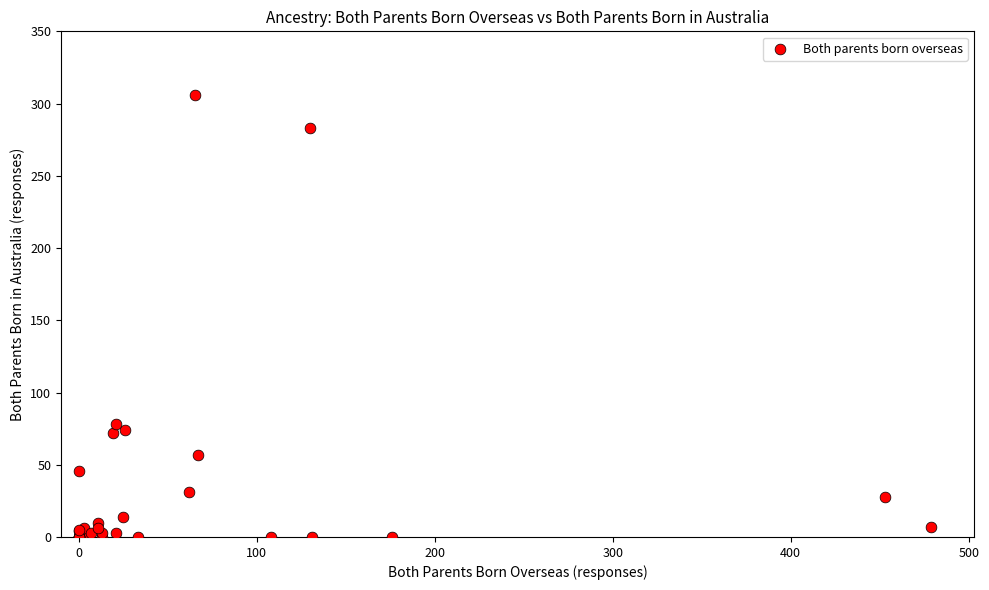

What Y value in the scatter plot is closest to 153?

78